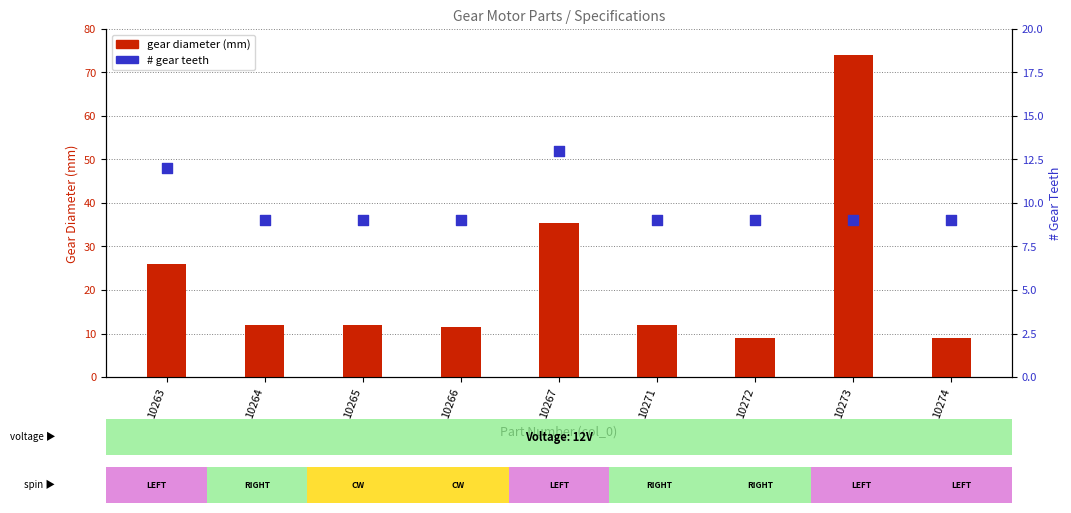

At which category is the sum across all series the highest?

10273